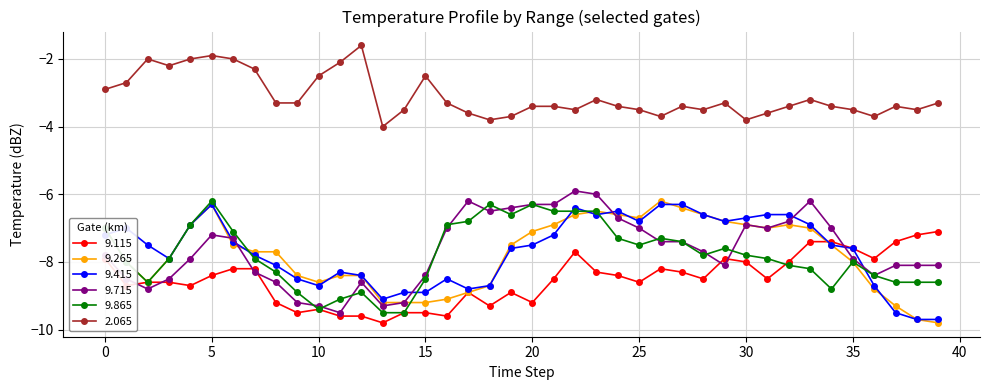

Which series has the largest total across all categories?

2.065